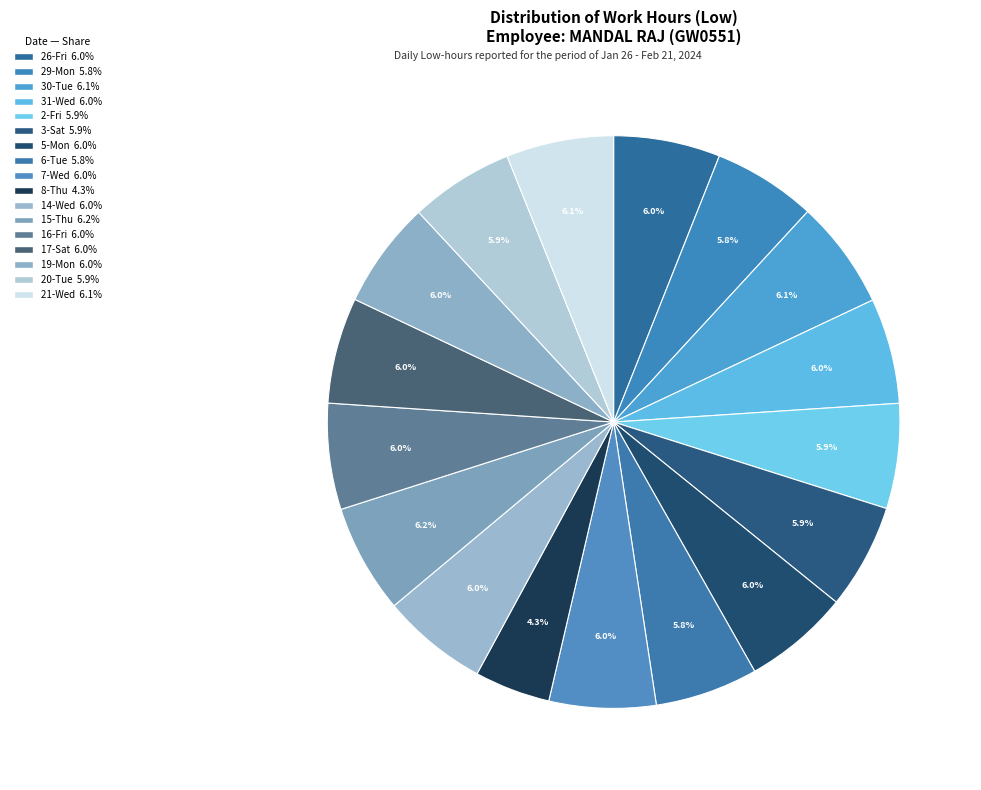

Count the number of slices in the pie.

17